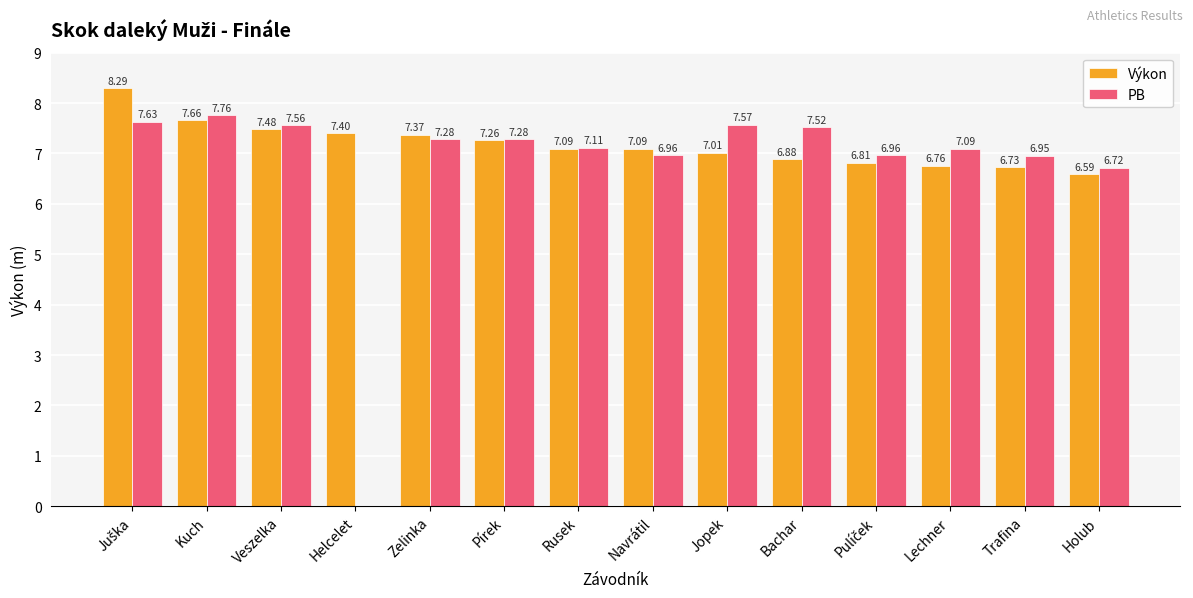

What is the sum of all PB values?

94.4